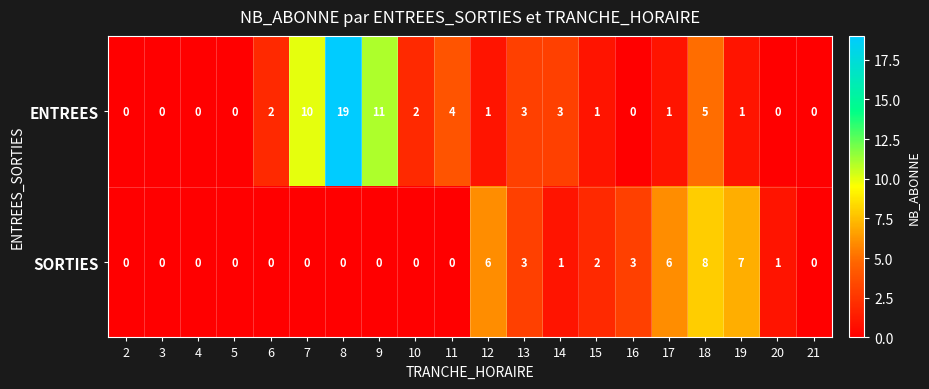

Which series has the largest range (max minus min)?

ENTREES